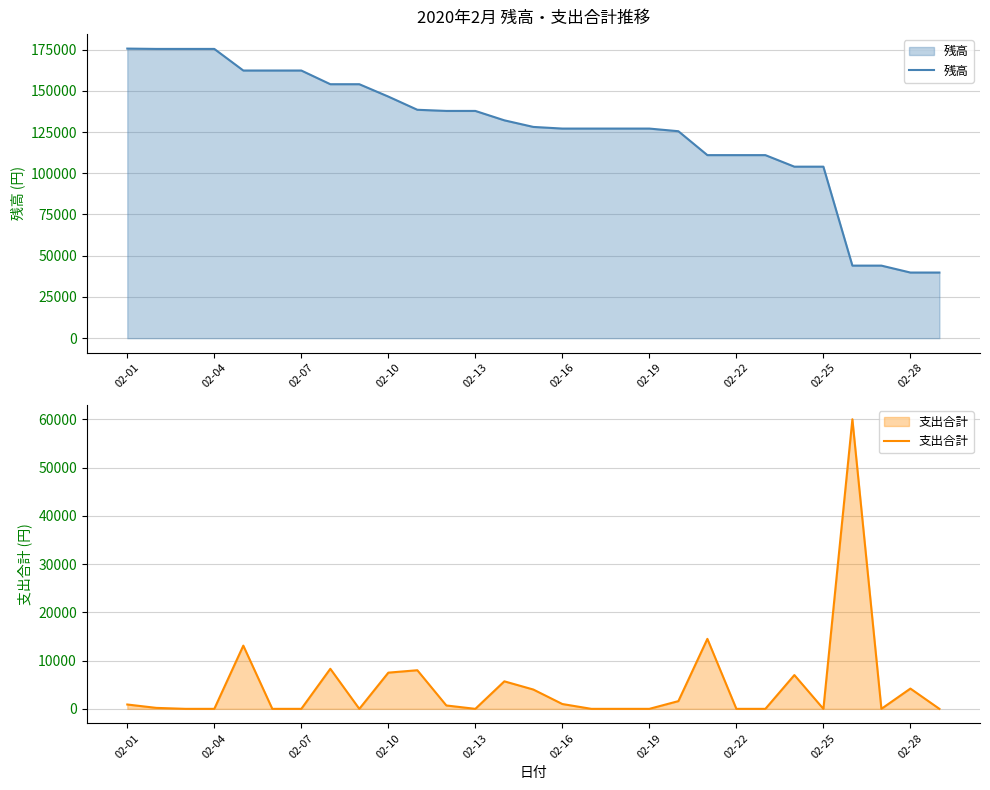

How many data points in 残高 are less than 128100?

14